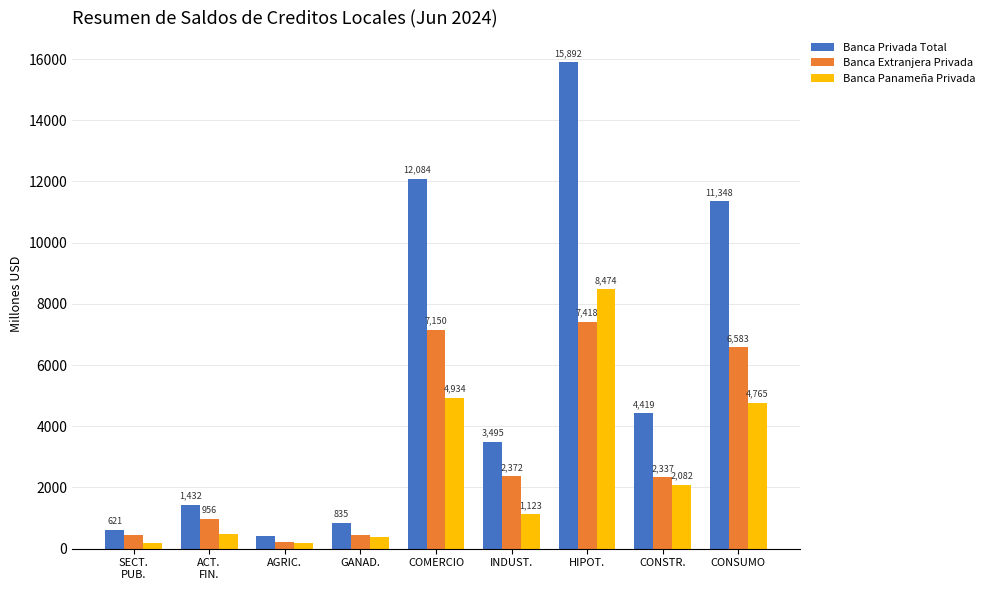

What is the value of the Banca Extranjera Privada bar at the 6th from the left?

2372.2